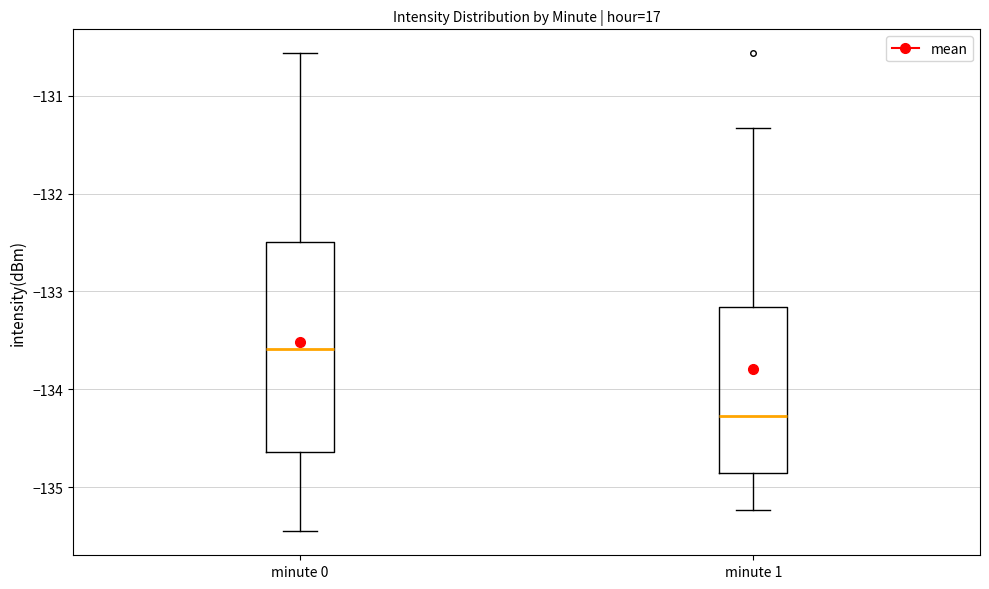

Which box's median line is the highest?

minute 0